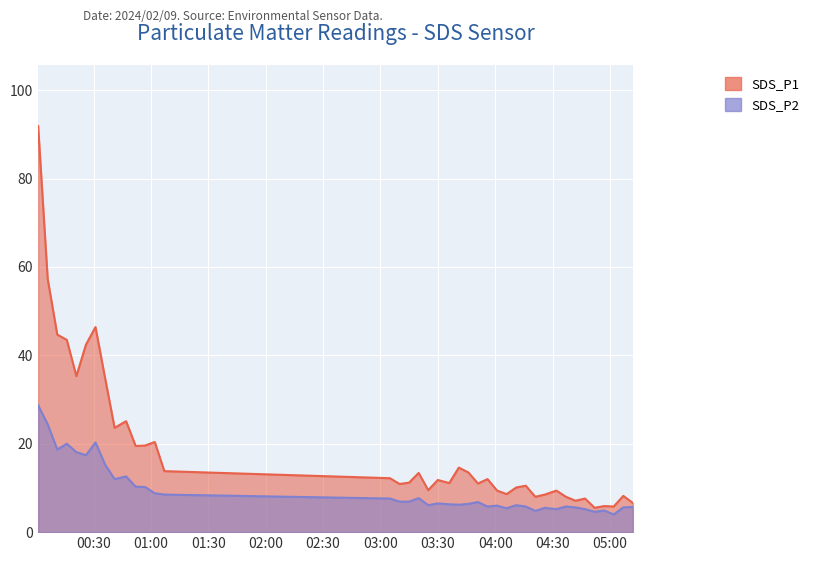

True or false: SDS_P1 and SDS_P2 intersect in this chart.

False